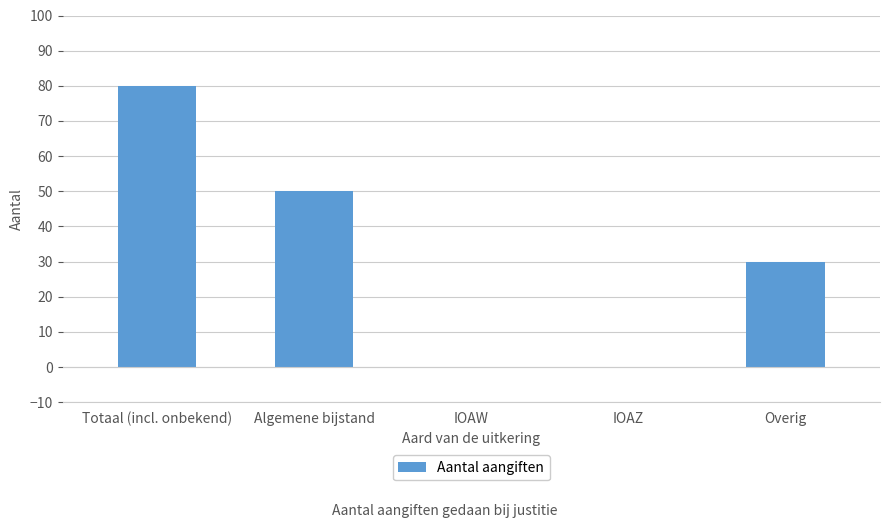

How many data points does each series have?

5